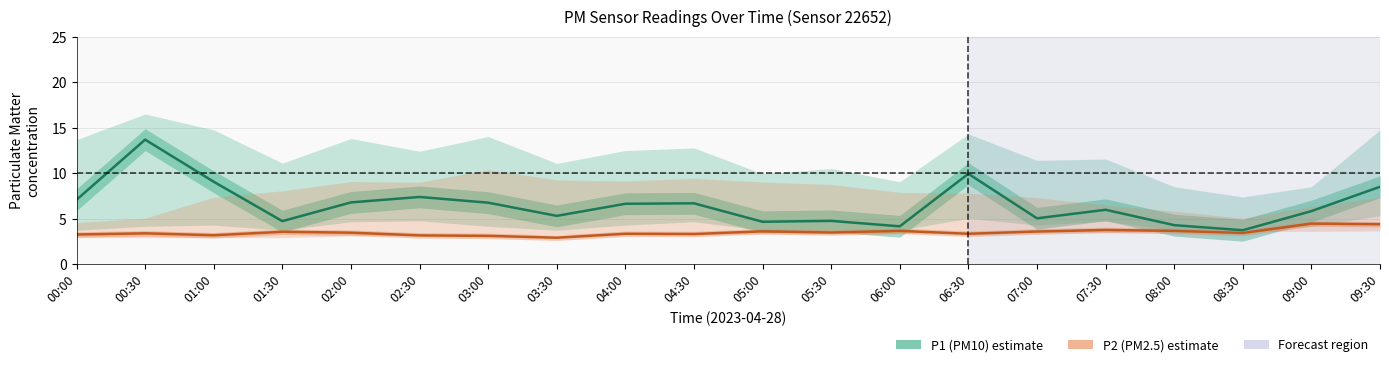

At which label does P1 (PM10) reach its minimum?

08:30